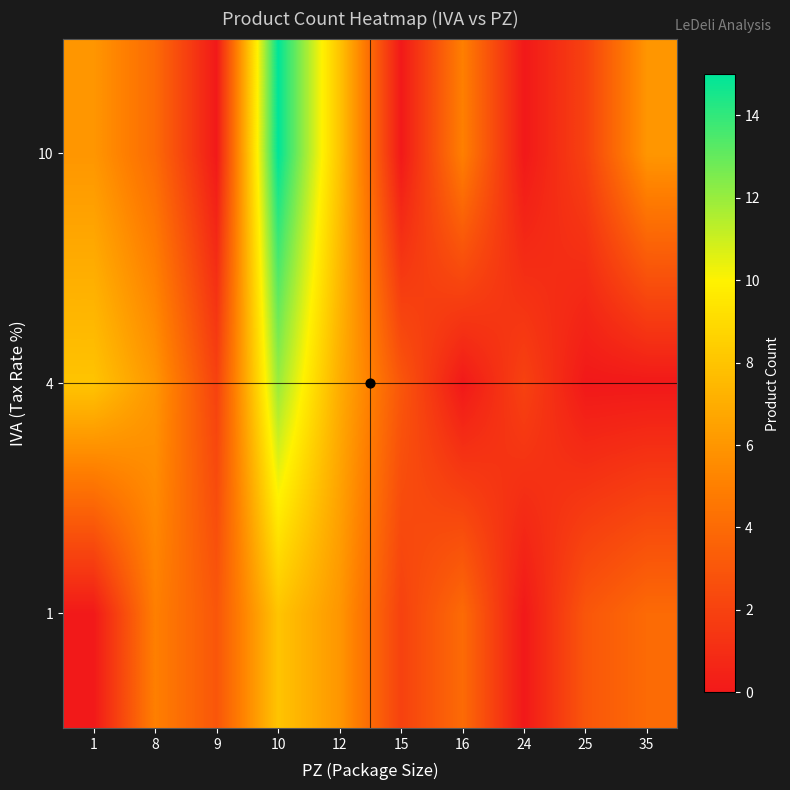

Which has a higher value, 16 or 12?

12